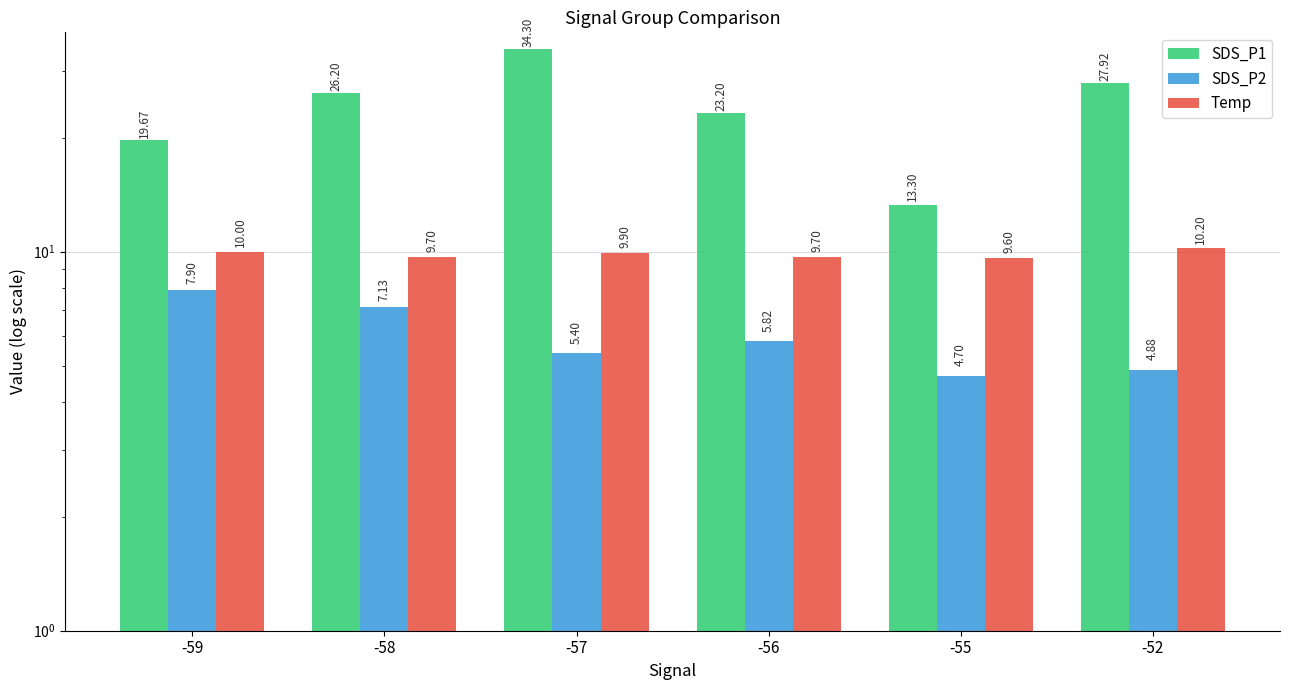

The value of SDS_P2 at -55 is 7.5. True or false?

False